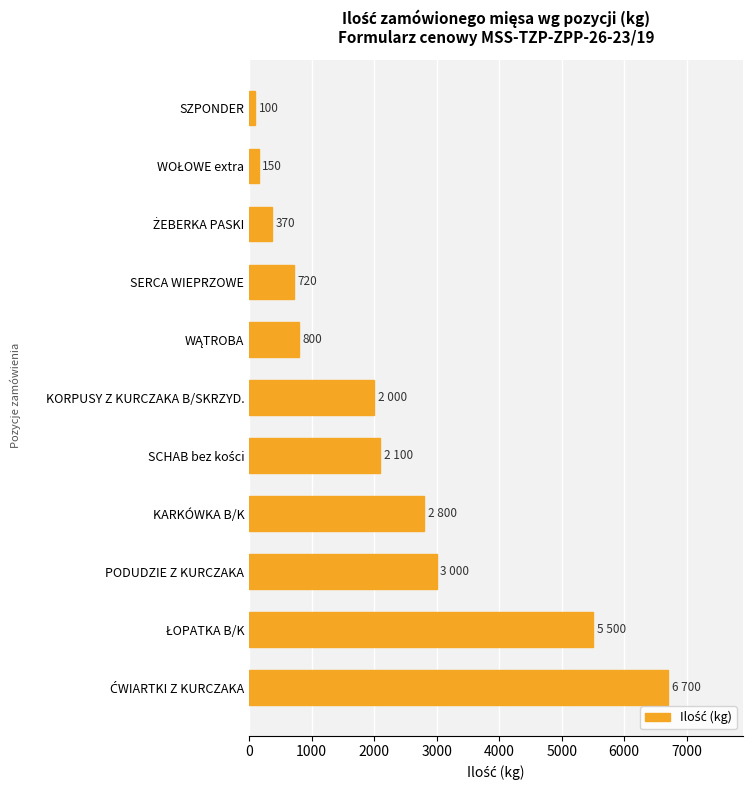

What is the minimum value shown in the chart?

100